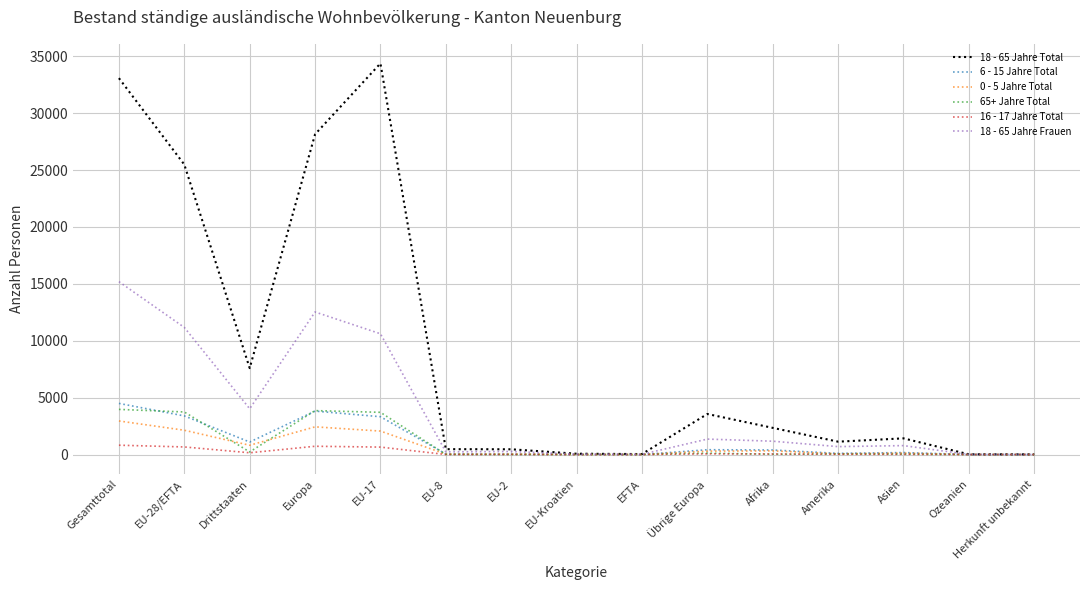

Which series has the widest spread of values?

18 - 65 Jahre Total